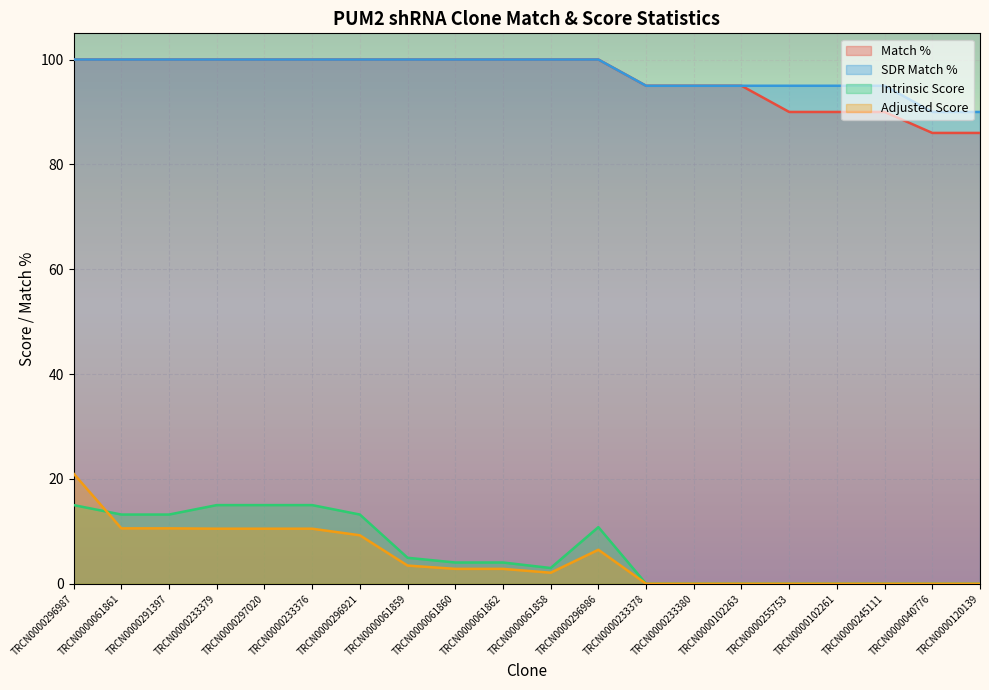

The value of Adjusted Score at TRCN0000061861 is 4.7. True or false?

False